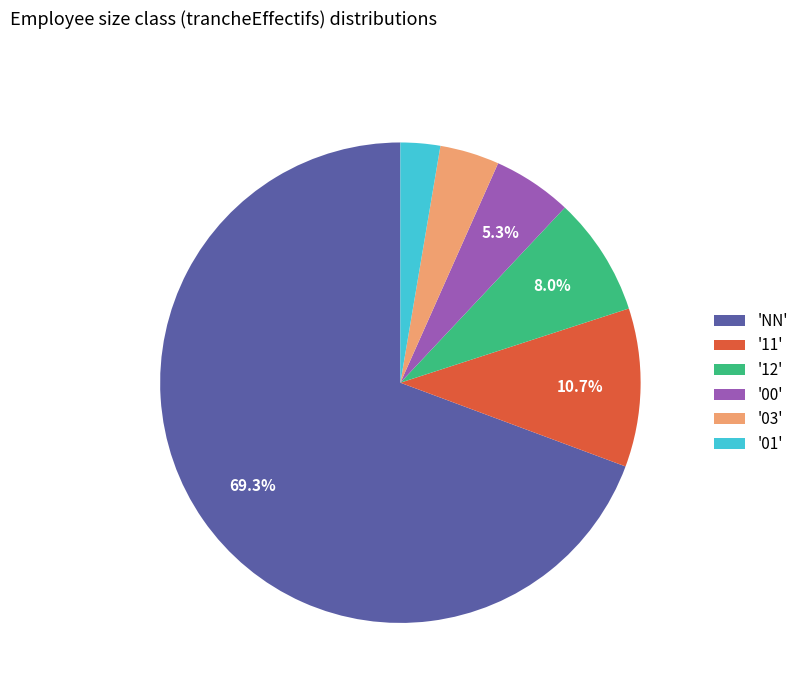

What is the smallest slice in the pie chart?

'01'